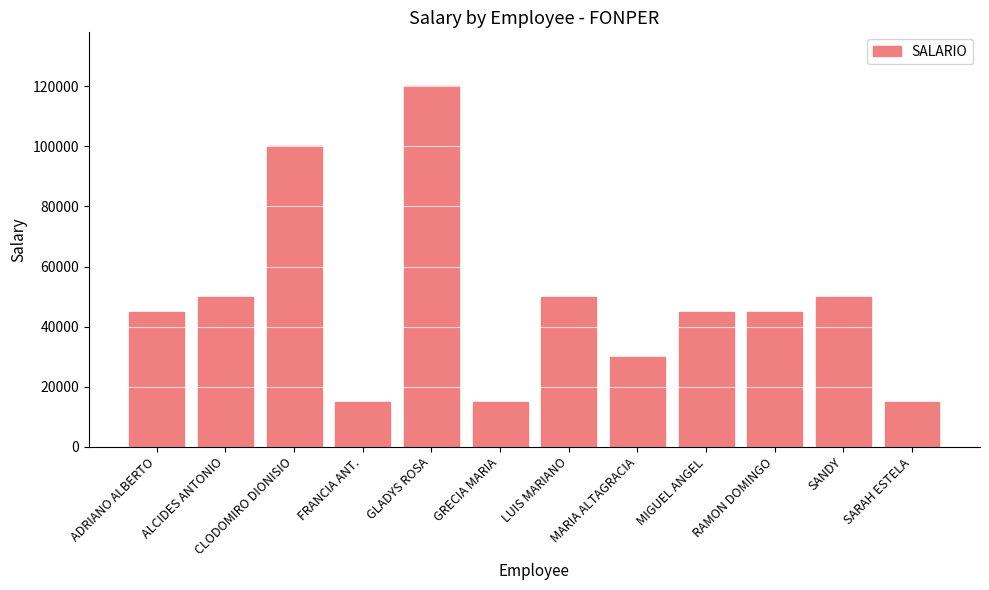

What is the difference between the values at ALCIDES ANTONIO and MARIA ALTAGRACIA?

20000